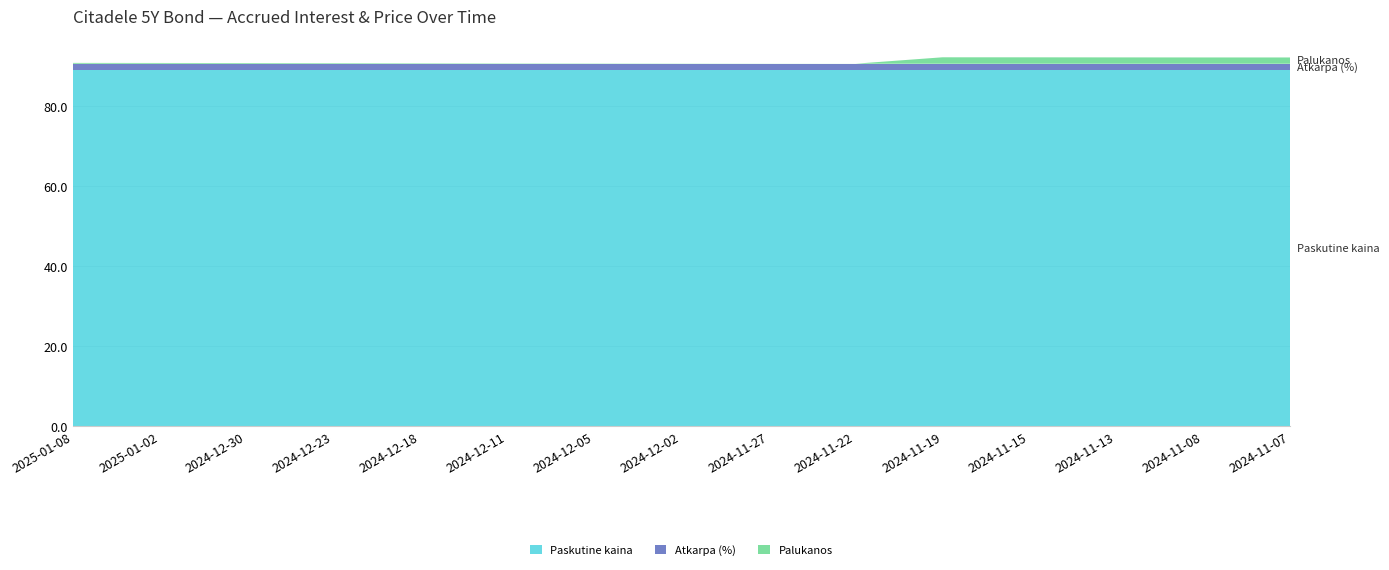

Reading right to left, what are all the values shown in this chart?

Paskutine kaina: 2024-11-07=89.0	2024-11-08=89.0	2024-11-13=89.0	2024-11-15=89.0	2024-11-19=89.0	2024-11-22=89.0	2024-11-27=89.0	2024-12-02=89.0	2024-12-05=89.0	2024-12-11=89.0	2024-12-18=89.0	2024-12-23=89.0	2024-12-30=89.0	2025-01-02=89.0	2025-01-08=89.0
Atkarpa (%): 2024-11-07=1.6	2024-11-08=1.6	2024-11-13=1.6	2024-11-15=1.6	2024-11-19=1.6	2024-11-22=1.6	2024-11-27=1.6	2024-12-02=1.6	2024-12-05=1.6	2024-12-11=1.6	2024-12-18=1.6	2024-12-23=1.6	2024-12-30=1.6	2025-01-02=1.6	2025-01-08=1.6
Palukanos: 2024-11-07=1.6	2024-11-08=1.6	2024-11-13=1.6	2024-11-15=1.6	2024-11-19=1.6	2024-11-22=0.0	2024-11-27=0.0	2024-12-02=0.1	2024-12-05=0.1	2024-12-11=0.1	2024-12-18=0.1	2024-12-23=0.2	2024-12-30=0.2	2025-01-02=0.2	2025-01-08=0.2